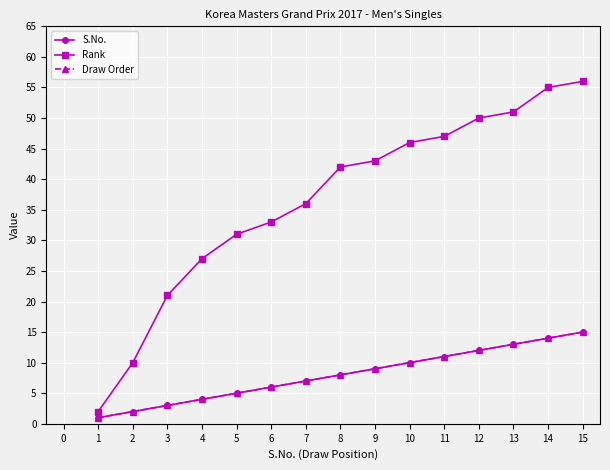

Is this an area chart (filled region under the line)?

No